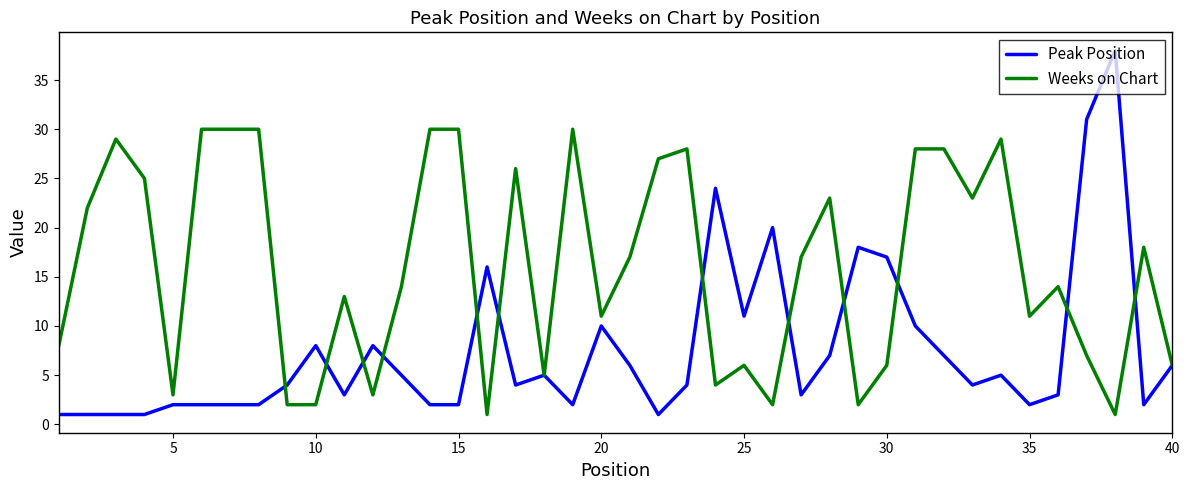

Which series has the largest total across all categories?

Weeks on Chart